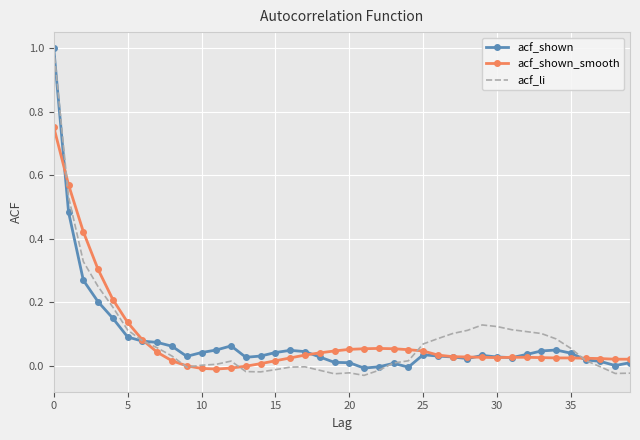

What is the greatest value displayed?

1.0